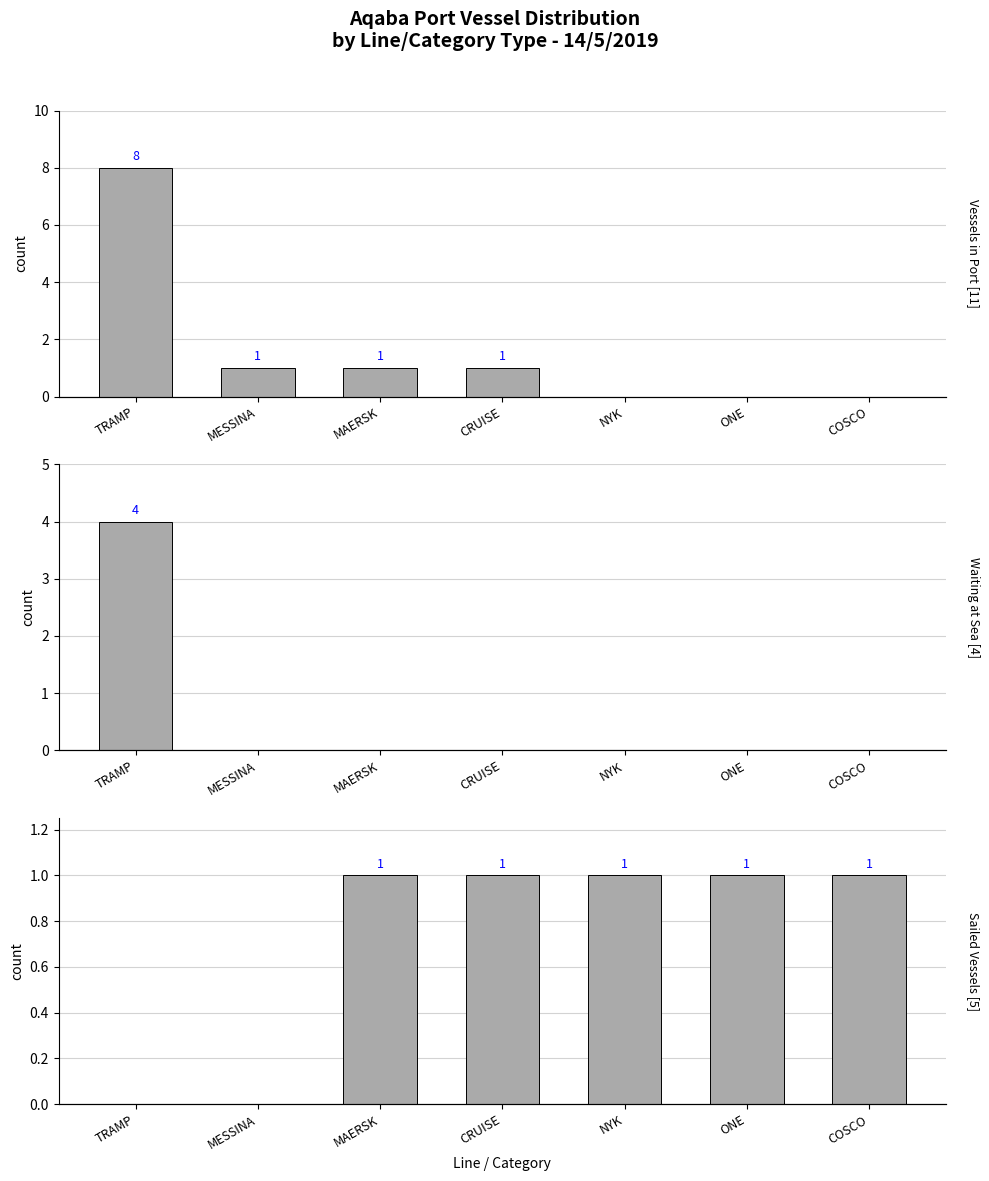

What is the value of the Waiting at Sea [4] bar at the 1st from the left?

4